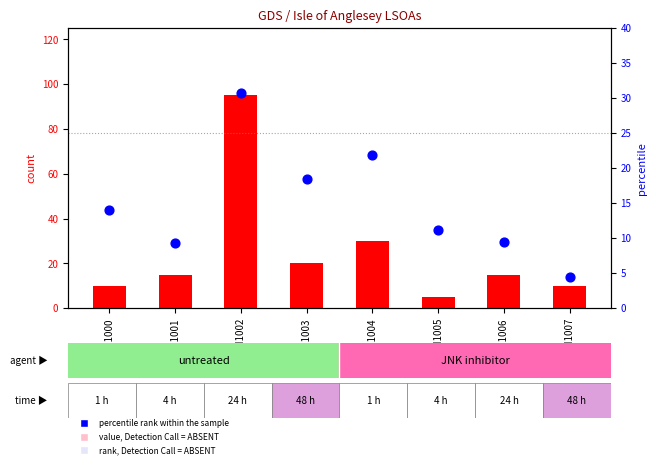

Which series has the largest total across all categories?

count